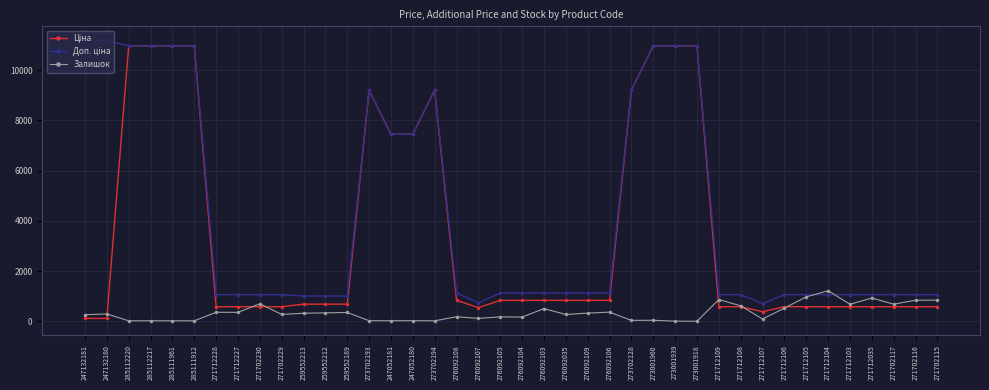

What is the maximum value for Залишок?

1216.0